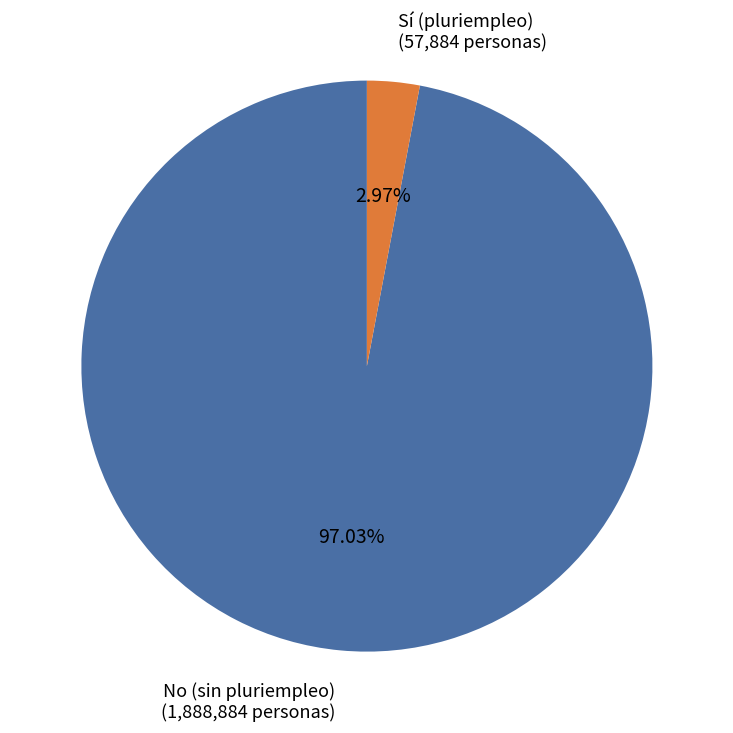

Rank the categories by value from lowest to highest.

Sí (pluriempleo), No (sin pluriempleo)